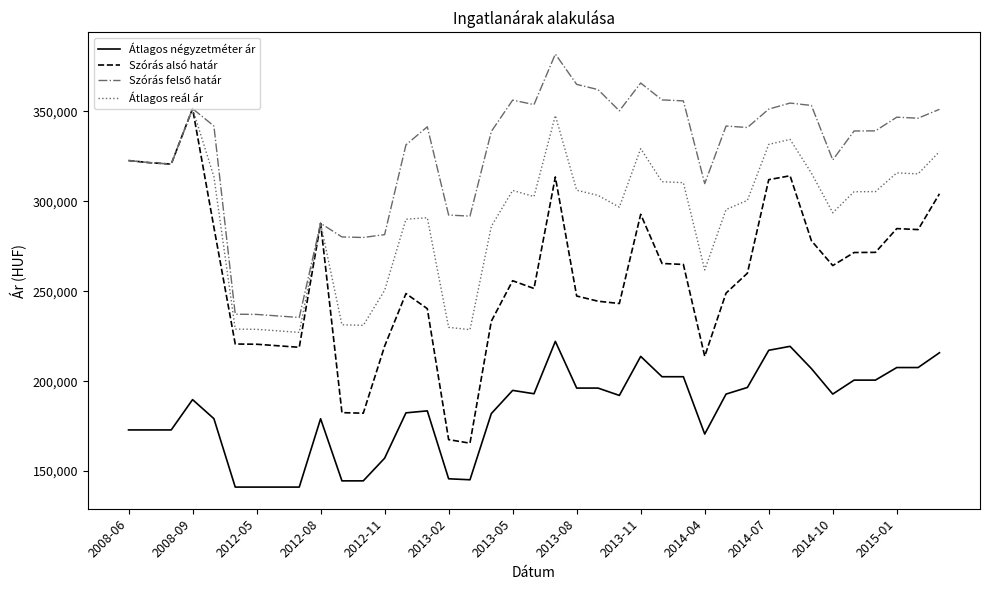

What is the minimum value shown in the chart?

141091